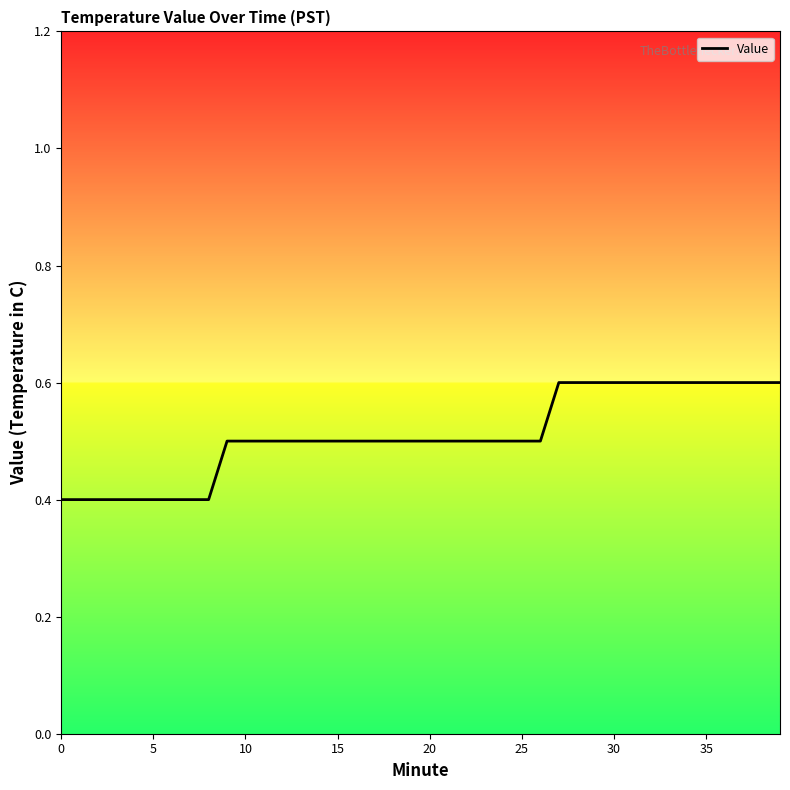

What is the maximum value shown in the chart?

0.6